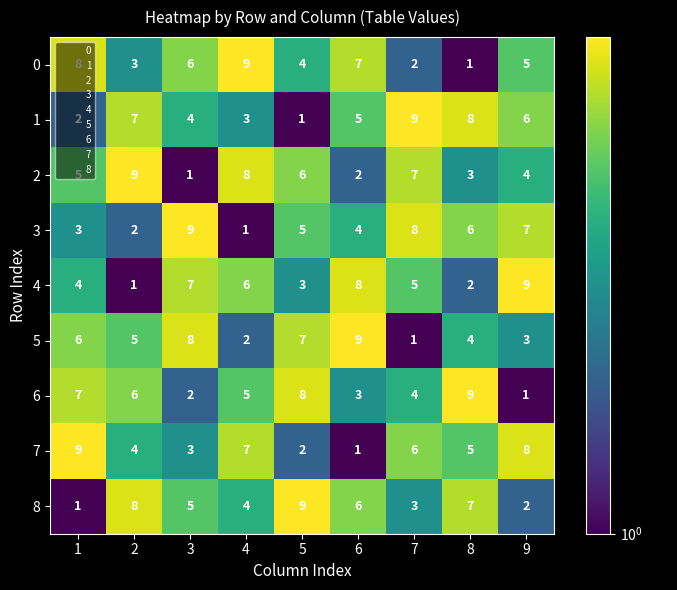

What is the sum of the 3 values at 6 and 5?

9